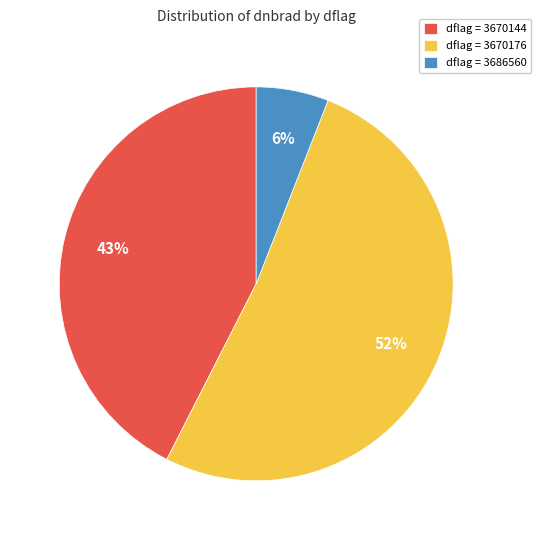

The dflag = 3670176 slice represents 52% of the pie. True or false?

True